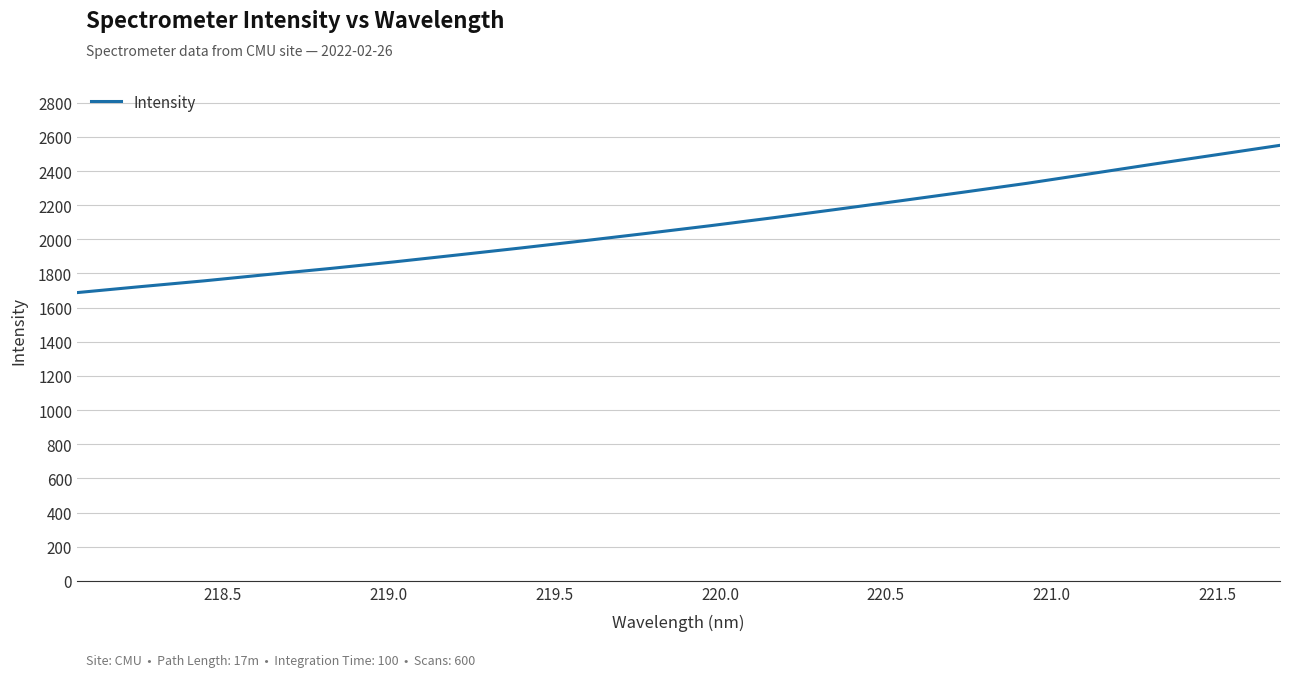

What is the minimum value shown in the chart?

1688.1